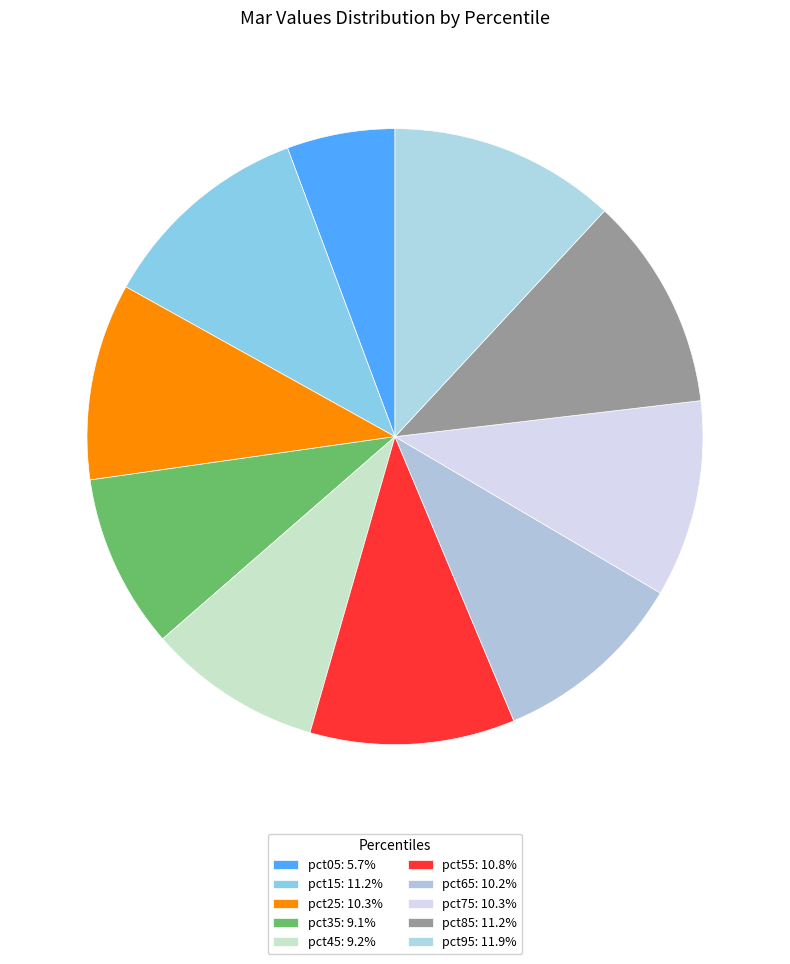

Does pct35 account for over 50% of the chart?

No